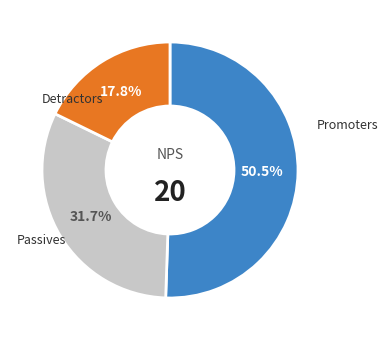

Count the number of slices in the pie.

3